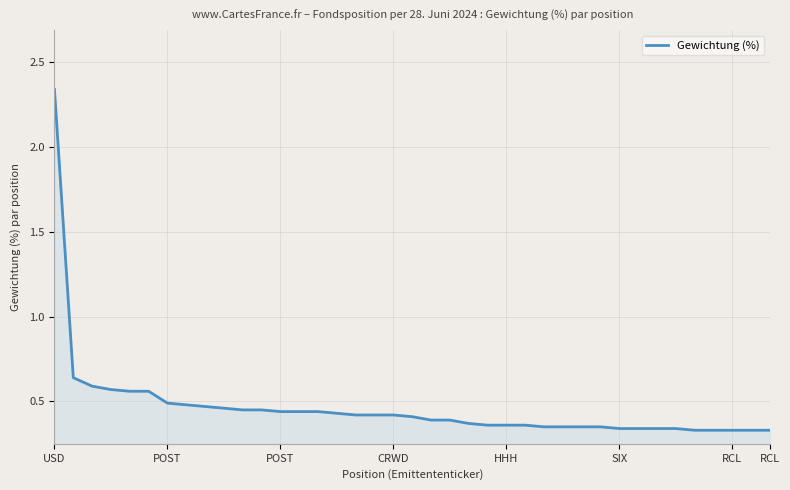

How many lines are shown in the chart?

1